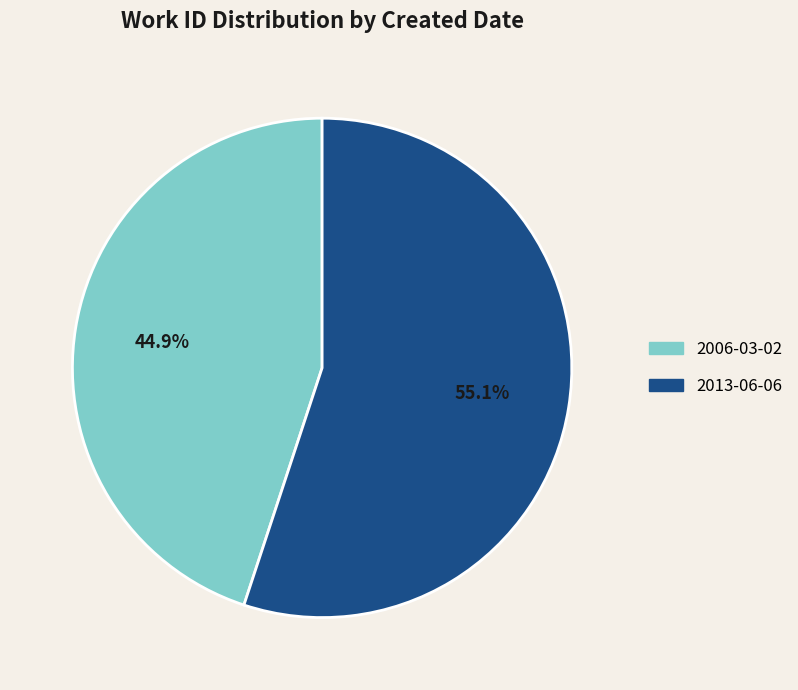

The 2013-06-06 slice represents 55% of the pie. True or false?

True